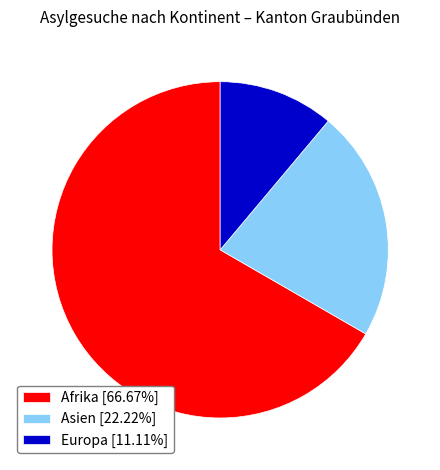

Do Europa [11.11%] and Asien [22.22%] together represent more than half of the pie?

No